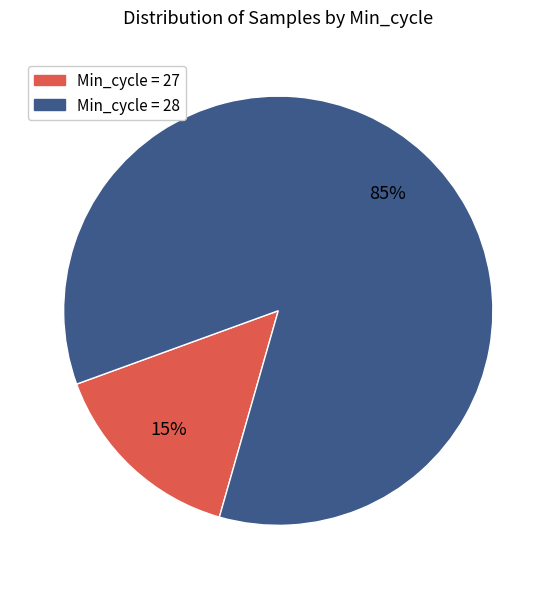

To the nearest percent, what is the average slice percentage?

50%